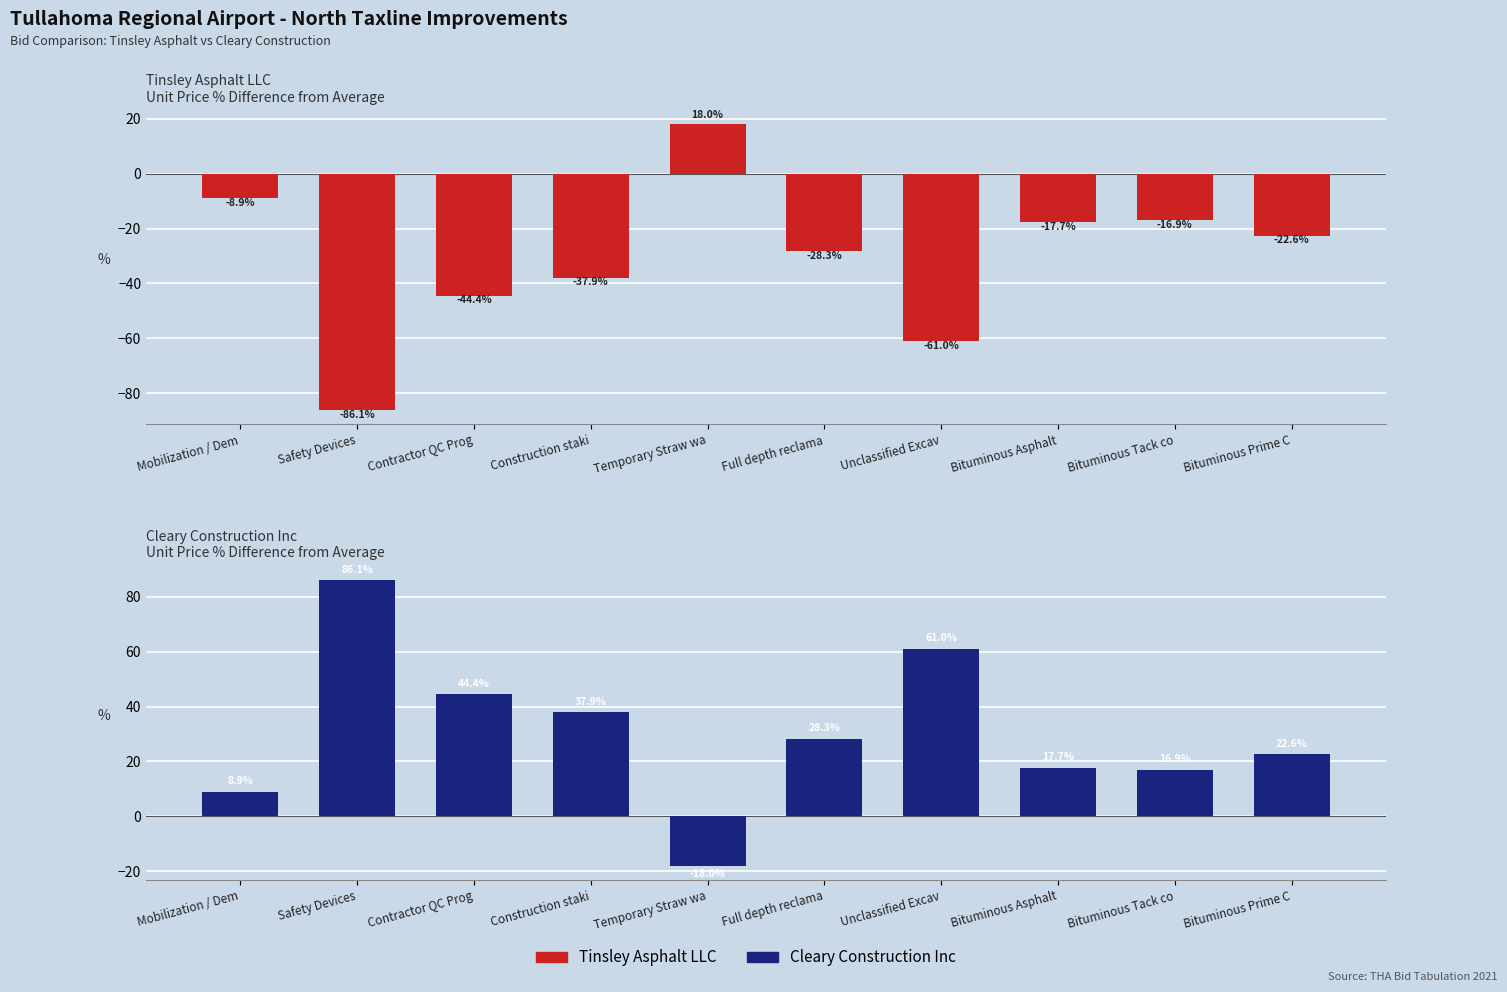

How many values in Cleary Construction Inc are below zero?

1